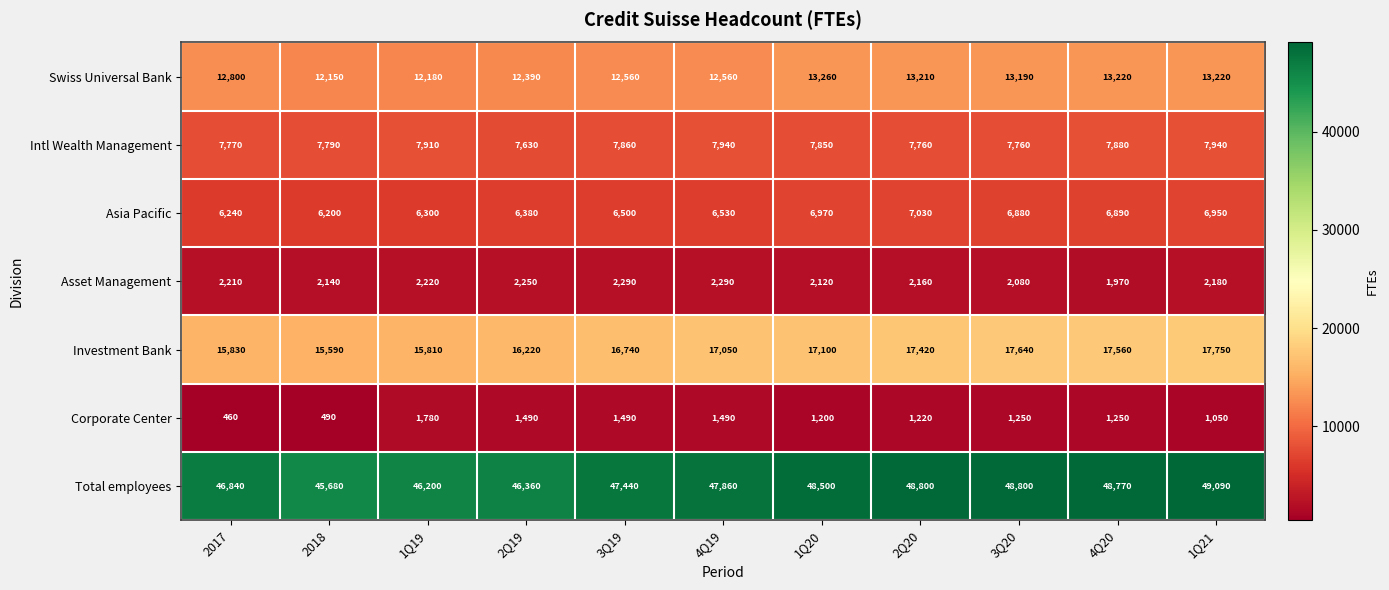

At which category is the sum across all series the highest?

1Q21